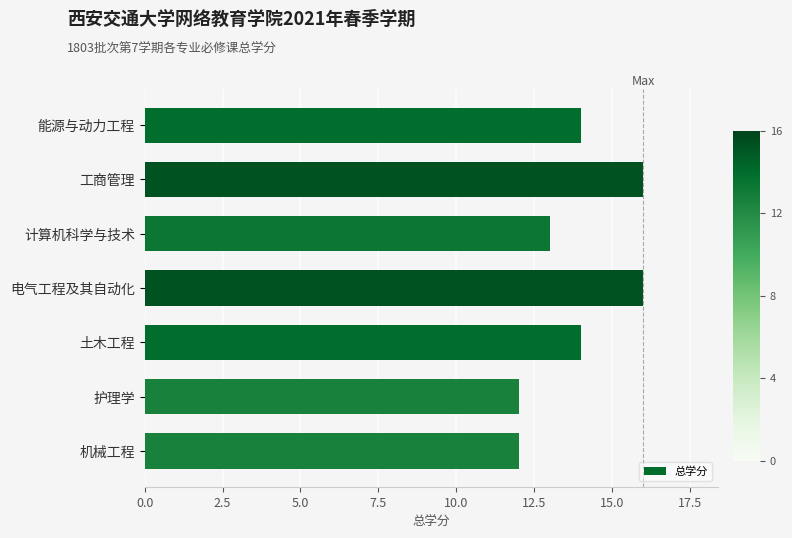

What is the label of the 4th bar from the bottom?

电气工程及其自动化